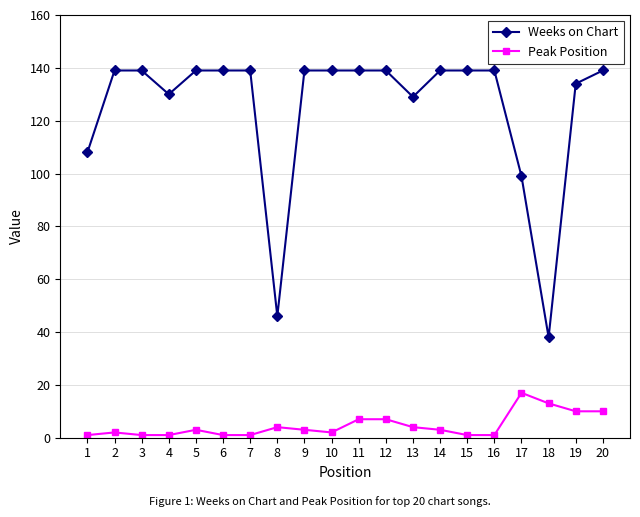

What is the average value of the Weeks on Chart series?

125